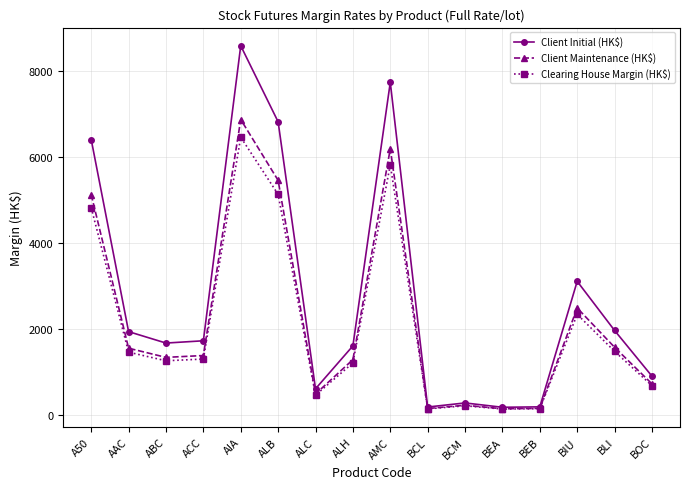

Where is Clearing House Margin (HK$) nearest to the value 3288?

BIU